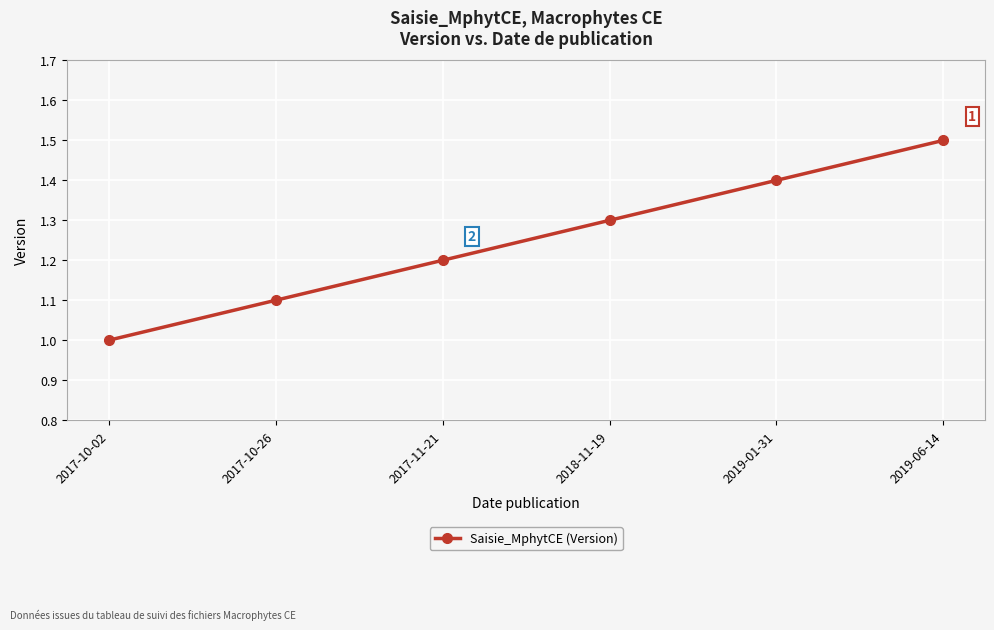

The chart shows a value of 1.3 at 2018-11-19. True or false?

True